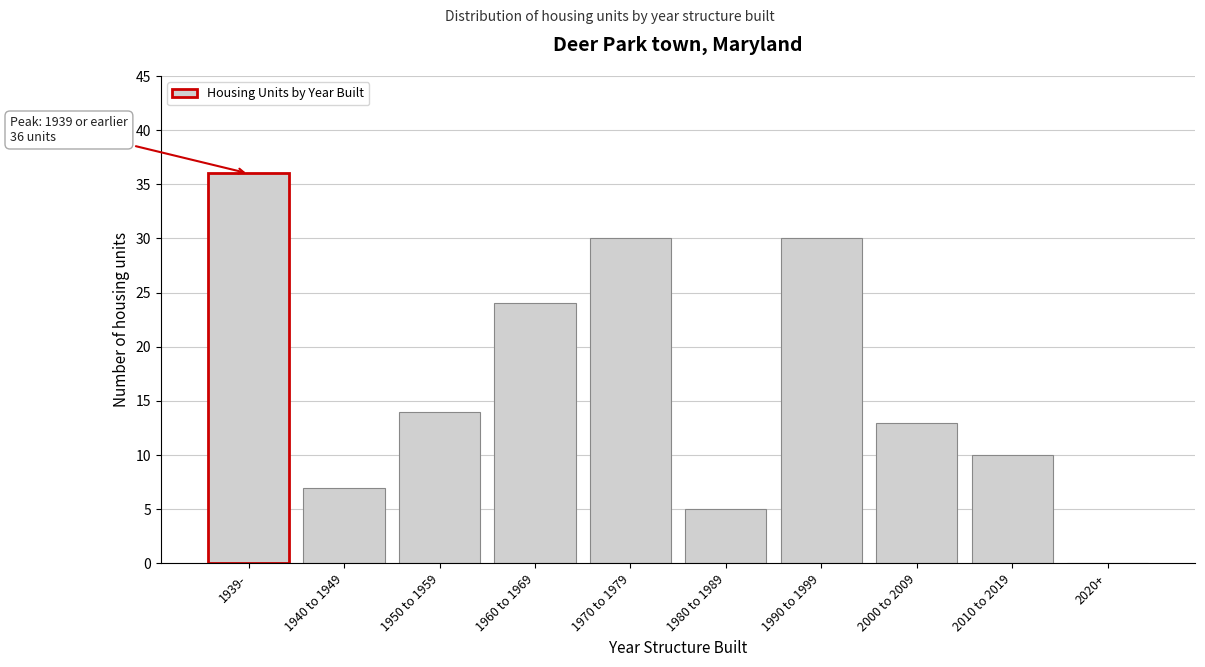

Reading left to right, extract all data points from this chart.

1939-=36	1940 to 1949=7	1950 to 1959=14	1960 to 1969=24	1970 to 1979=30	1980 to 1989=5	1990 to 1999=30	2000 to 2009=13	2010 to 2019=10	2020+=0